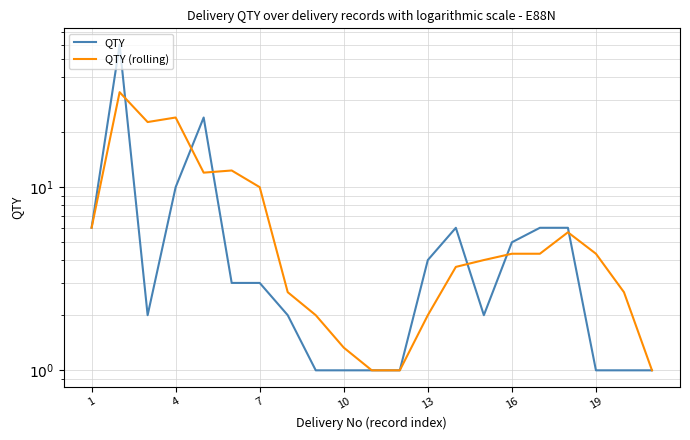

What is the value of the QTY (rolling) point at the 20th from the left?

10.0